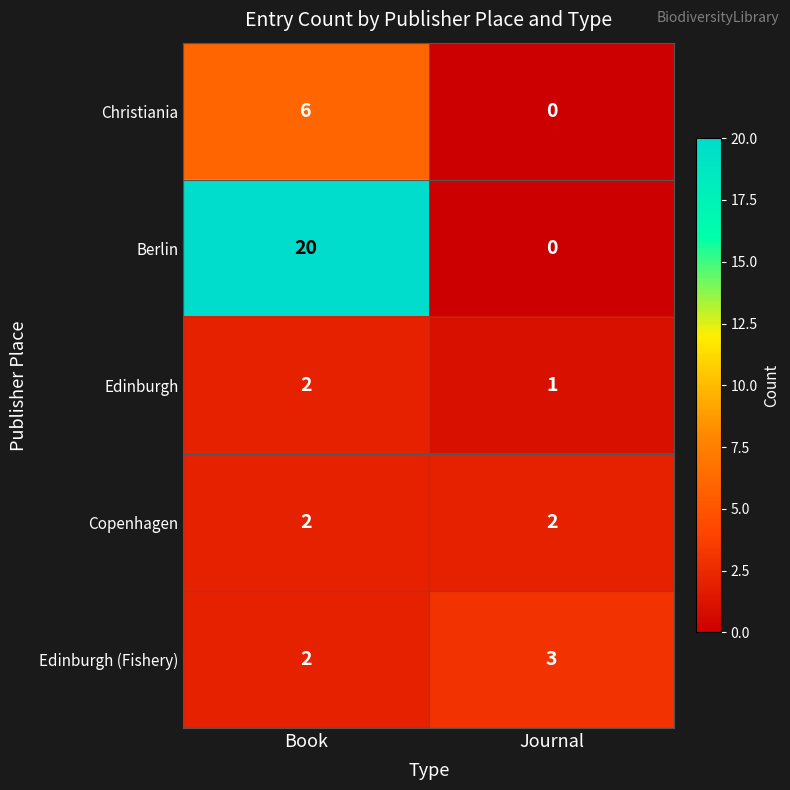

What is the sum of the Edinburgh (Fishery) values at Book and Journal?

5